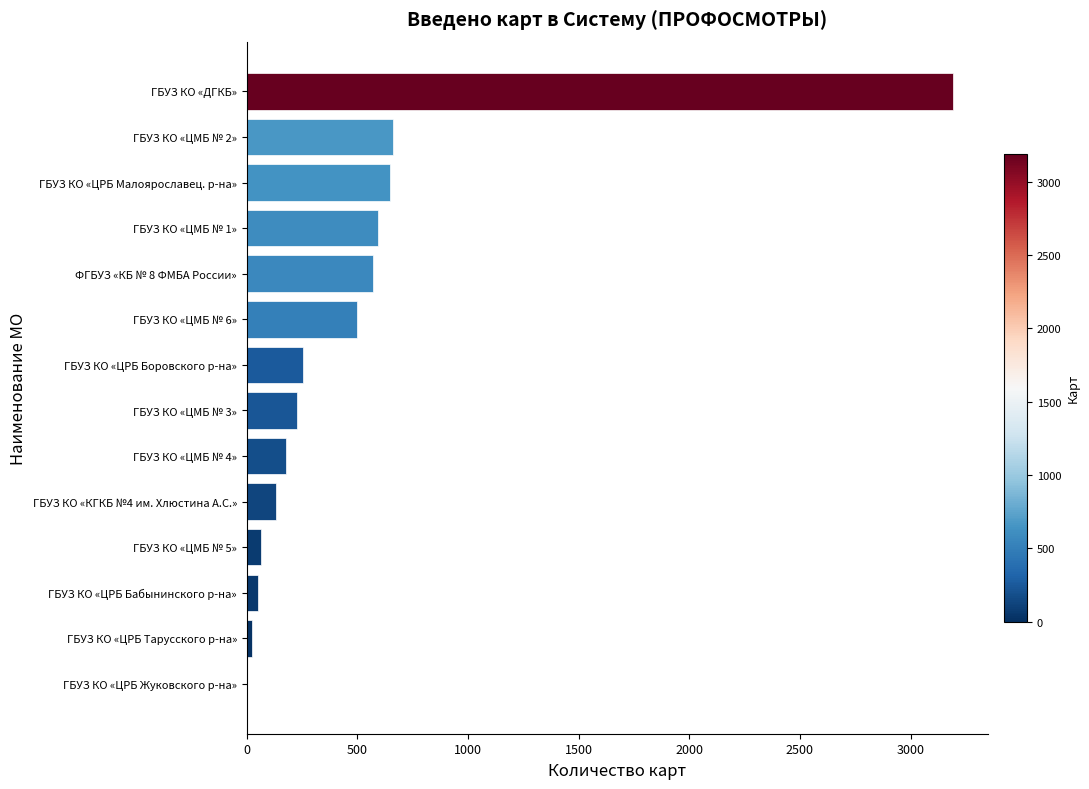

Between ГБУЗ КО «ДГКБ» and ГБУЗ КО «ЦРБ Жуковского р-на», which is larger?

ГБУЗ КО «ДГКБ»